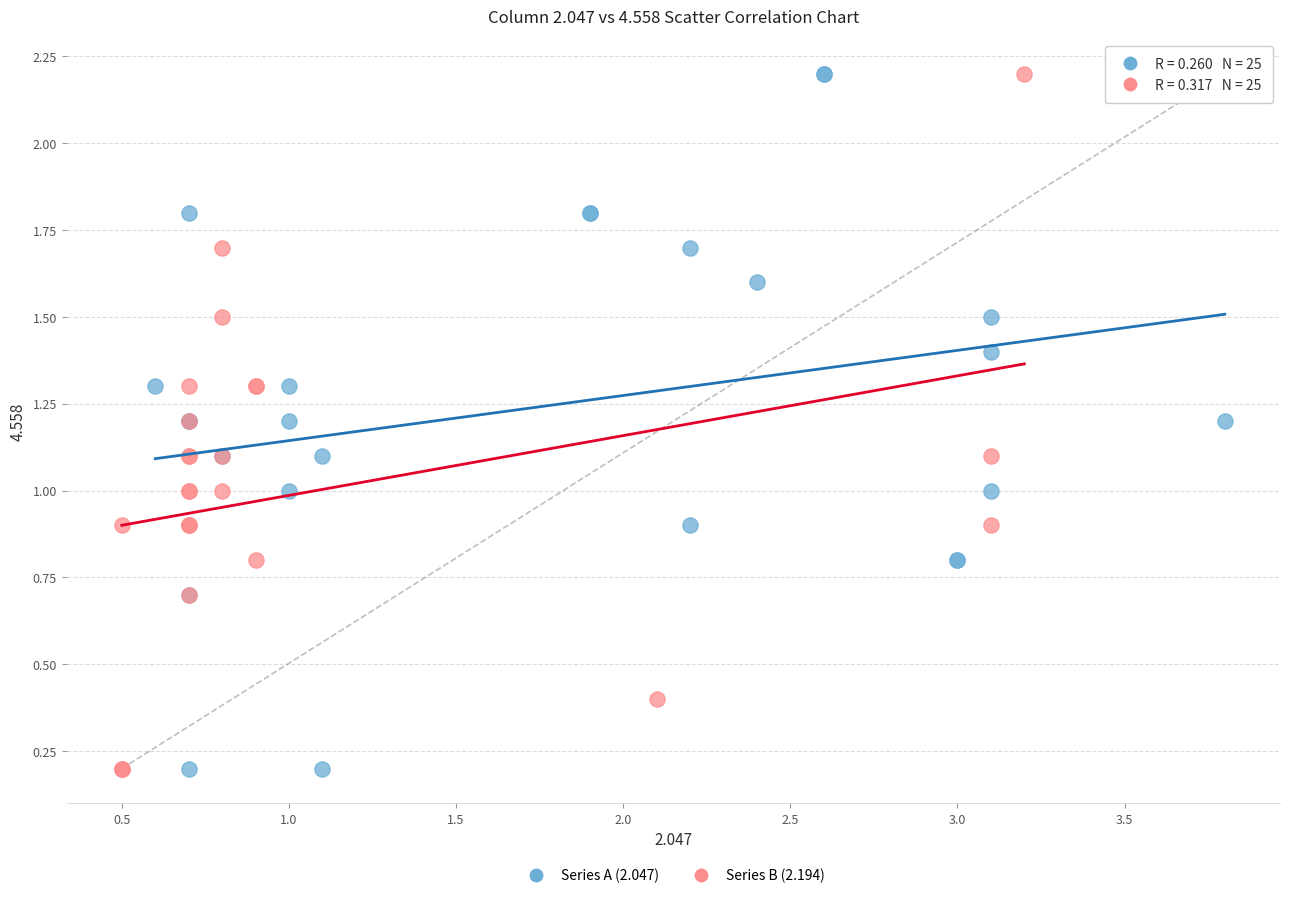

What are all the series names shown in the legend?

Series A (2.047), Series B (2.194)